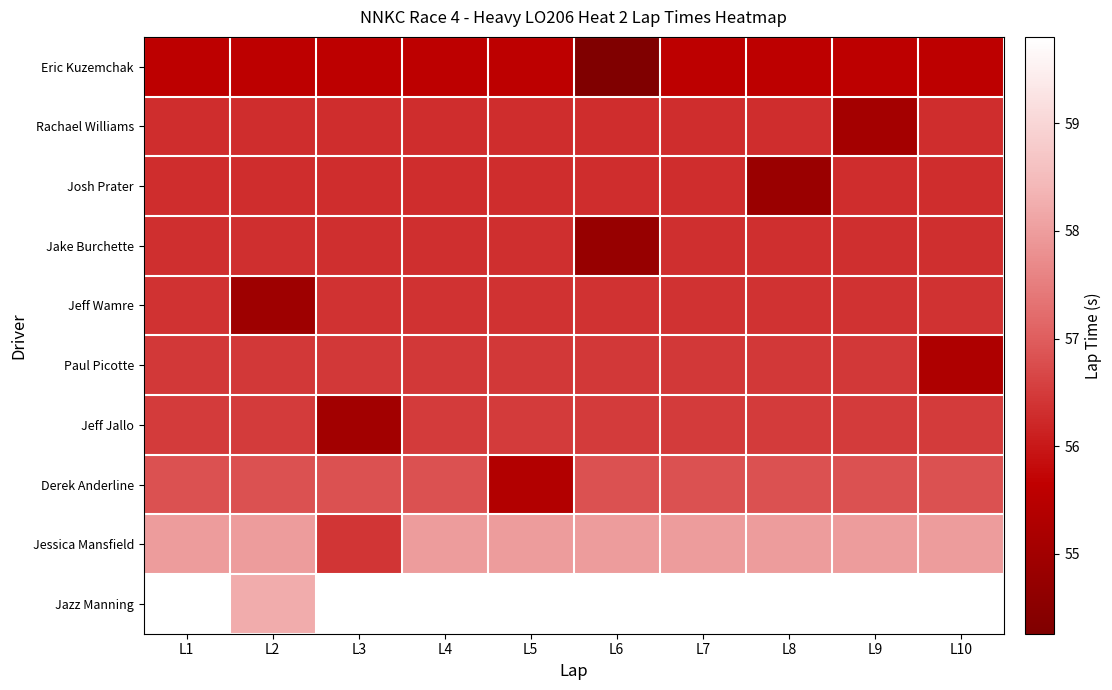

Reading left to right, what are all the values shown in this chart?

Eric Kuzemchak: L1=55.6	L2=55.6	L3=55.6	L4=55.6	L5=55.6	L6=54.3	L7=55.6	L8=55.6	L9=55.6	L10=55.6
Rachael Williams: L1=56.3	L2=56.3	L3=56.3	L4=56.3	L5=56.3	L6=56.3	L7=56.3	L8=56.3	L9=55.1	L10=56.3
Josh Prater: L1=56.3	L2=56.3	L3=56.3	L4=56.3	L5=56.3	L6=56.3	L7=56.3	L8=54.8	L9=56.3	L10=56.3
Jake Burchette: L1=56.3	L2=56.3	L3=56.3	L4=56.3	L5=56.3	L6=54.8	L7=56.3	L8=56.3	L9=56.3	L10=56.3
Jeff Wamre: L1=56.4	L2=54.9	L3=56.4	L4=56.4	L5=56.4	L6=56.4	L7=56.4	L8=56.4	L9=56.4	L10=56.4
Paul Picotte: L1=56.5	L2=56.5	L3=56.5	L4=56.5	L5=56.5	L6=56.5	L7=56.5	L8=56.5	L9=56.5	L10=55.3
Jeff Jallo: L1=56.5	L2=56.5	L3=55.0	L4=56.5	L5=56.5	L6=56.5	L7=56.5	L8=56.5	L9=56.5	L10=56.5
Derek Anderline: L1=56.8	L2=56.8	L3=56.8	L4=56.8	L5=55.4	L6=56.8	L7=56.8	L8=56.8	L9=56.8	L10=56.8
Jessica Mansfield: L1=58.0	L2=58.0	L3=56.4	L4=58.0	L5=58.0	L6=58.0	L7=58.0	L8=58.0	L9=58.0	L10=58.0
Jazz Manning: L1=59.8	L2=58.2	L3=59.8	L4=59.8	L5=59.8	L6=59.8	L7=59.8	L8=59.8	L9=59.8	L10=59.8